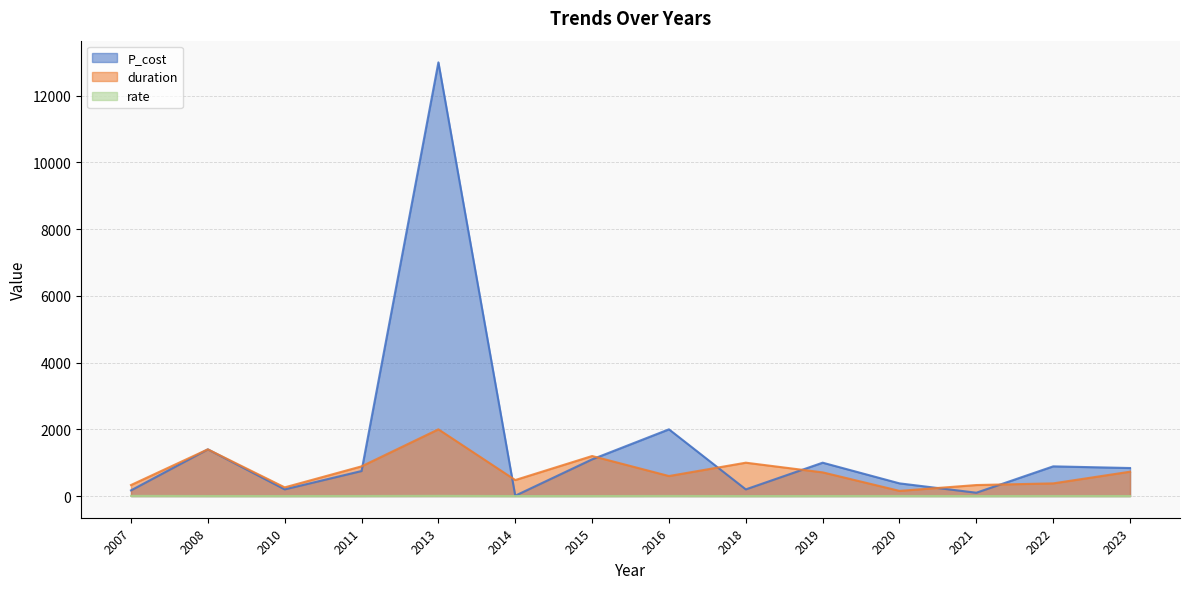

The value of rate at 2018 is 0.2. True or false?

True